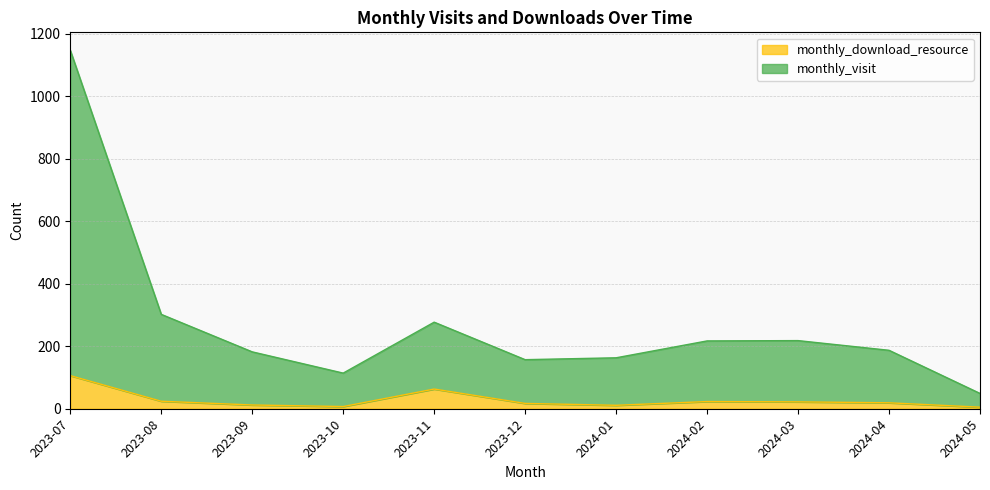

What is the total value across all series at 2023-08?

302